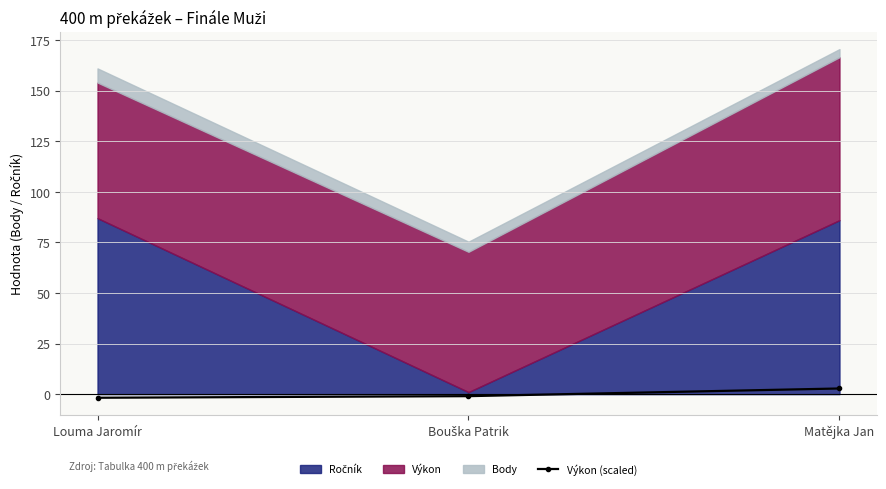

Does the chart have visible grid lines?

Yes